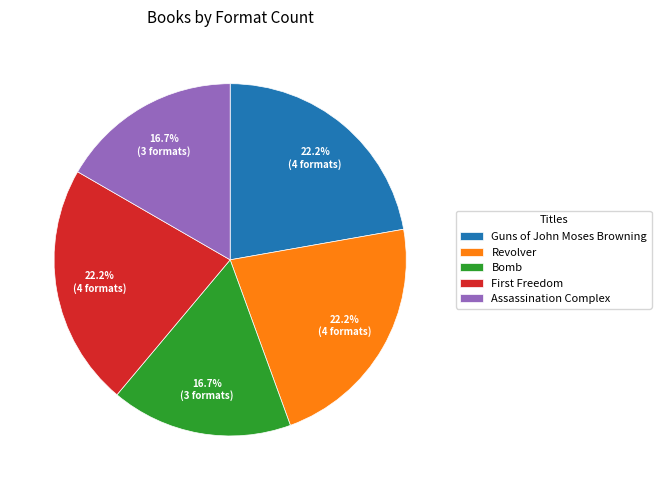

What is the total percentage of Revolver and Assassination Complex?

38.9%